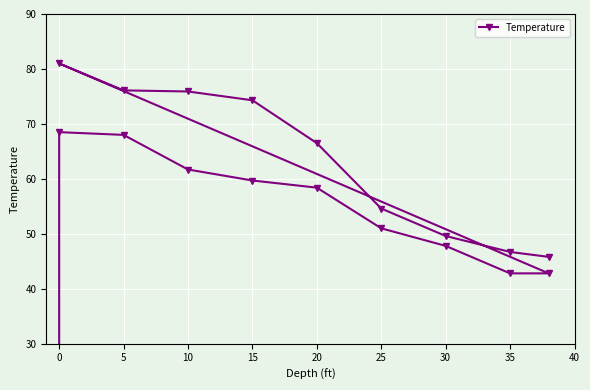

What is the change in value from 0 to 5?

-4.9